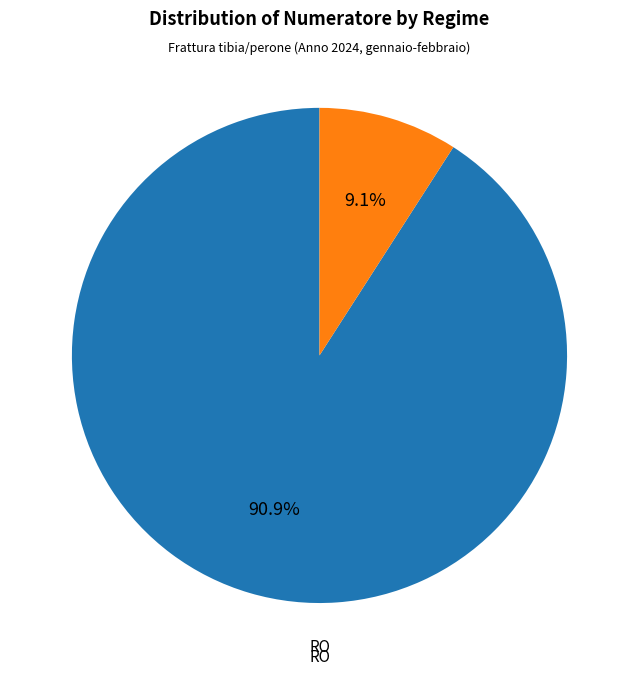

Is there a majority slice in this chart?

Yes